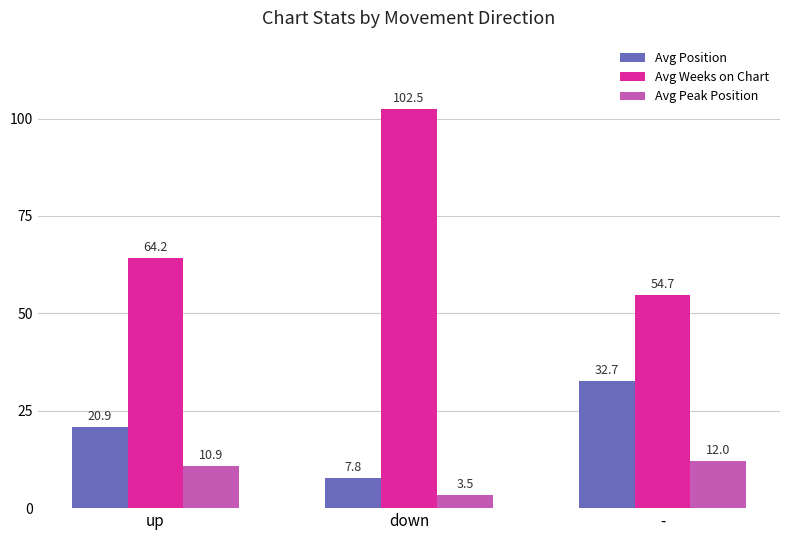

List the labels in order of Avg Position value, smallest first.

down, up, -